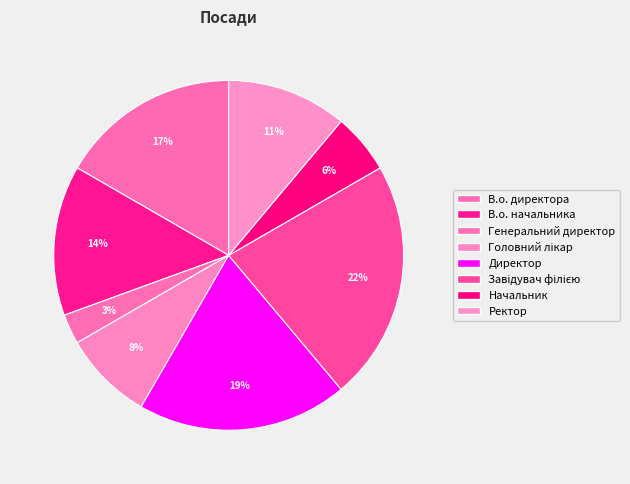

To the nearest percent, what is the difference between the Генеральний директор and В.о. директора slice percentages?

14%